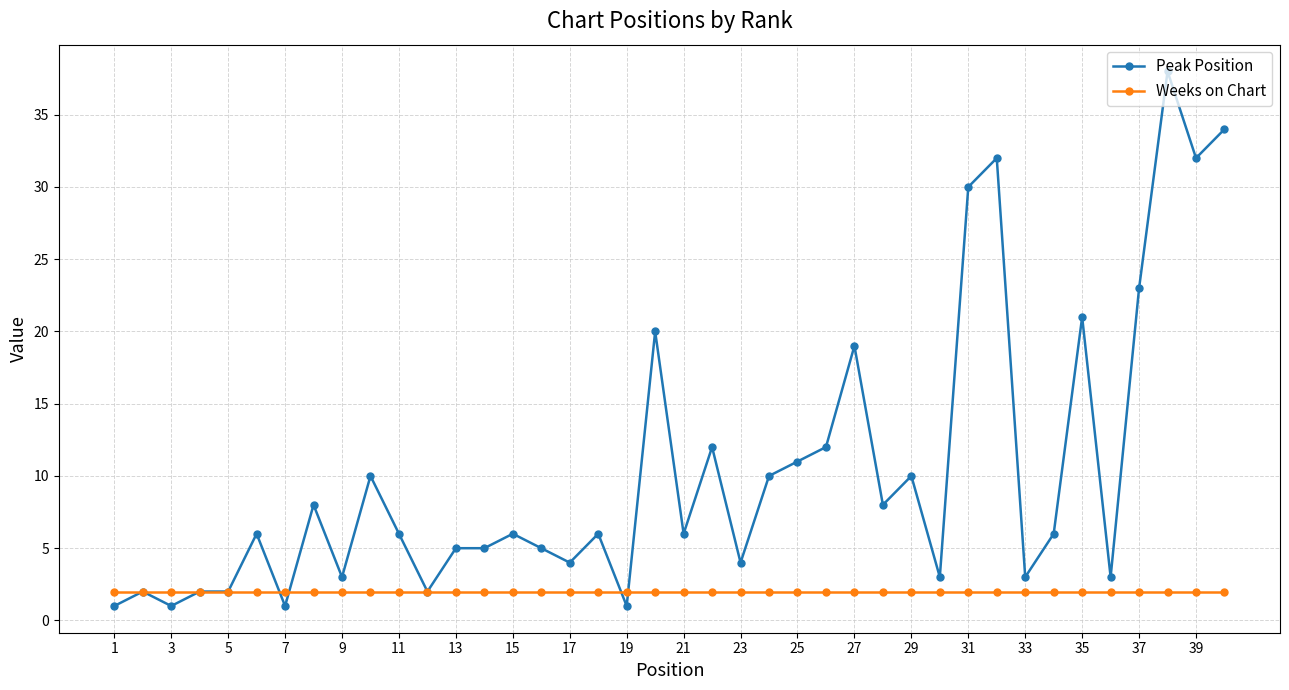

What is the value of the Peak Position point at the 28th from the left?

8